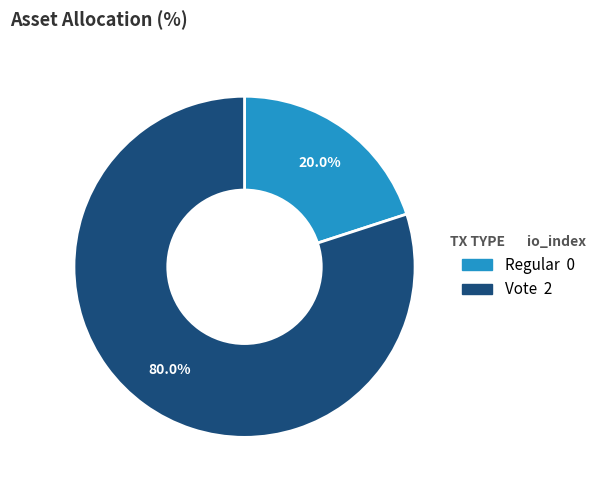

Does any single category account for the majority?

Yes